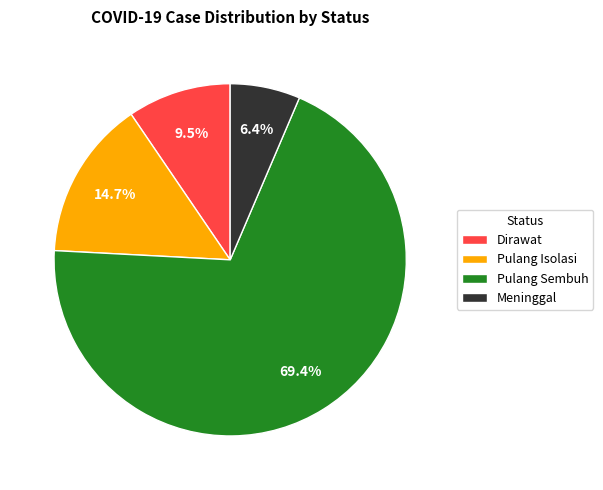

Between Pulang Isolasi and Dirawat, which is larger?

Pulang Isolasi